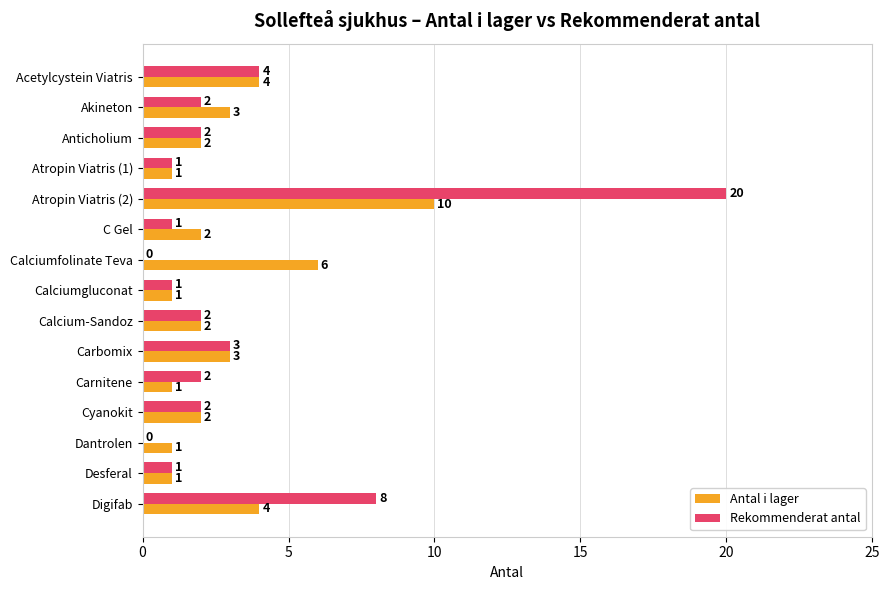

What are all the series names shown in the legend?

Antal i lager, Rekommenderat antal